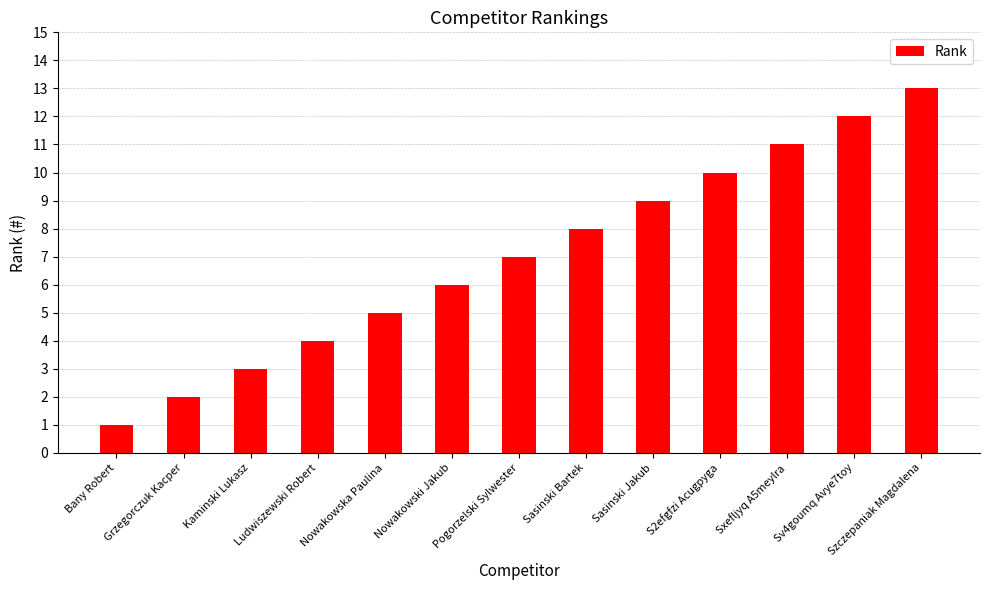

How many bars are there in total?

13